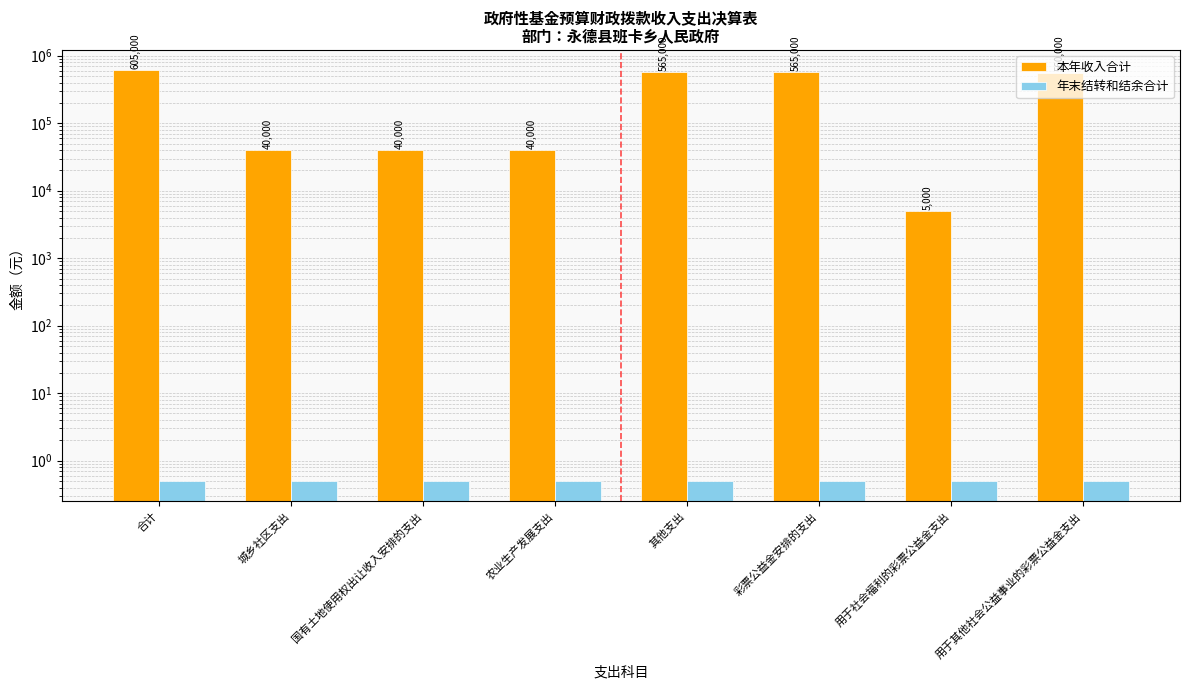

What is the difference between the highest and lowest values at 彩票公益金安排的支出?

564999.5